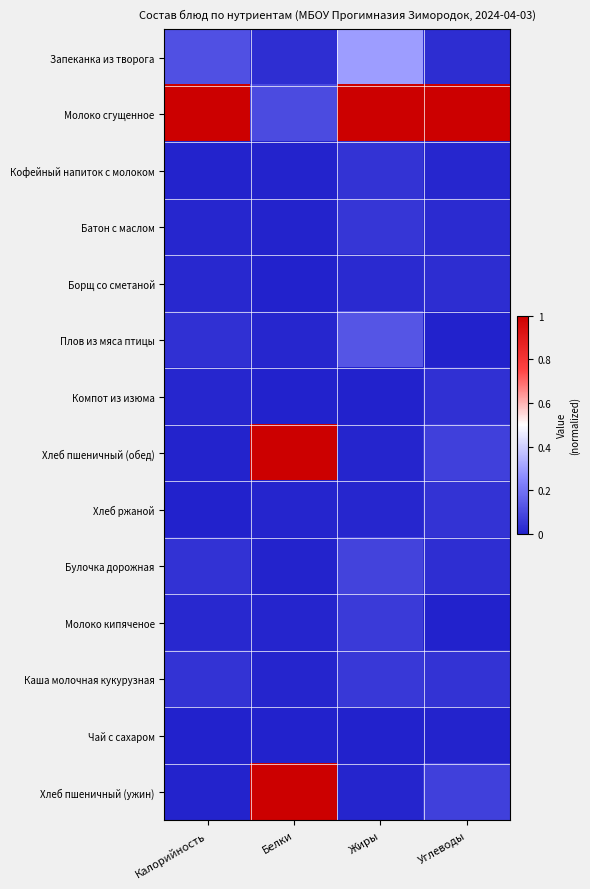

Between Калорийность and Углеводы, which series saw the biggest shift?

Запеканка из творога